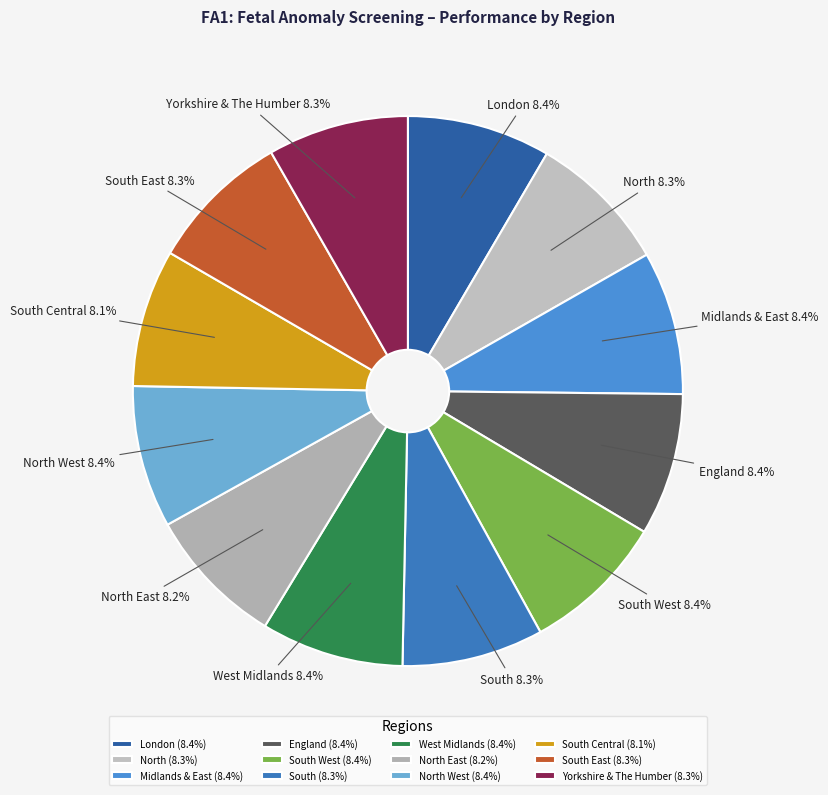

To the nearest percent, what is the average slice percentage?

8%